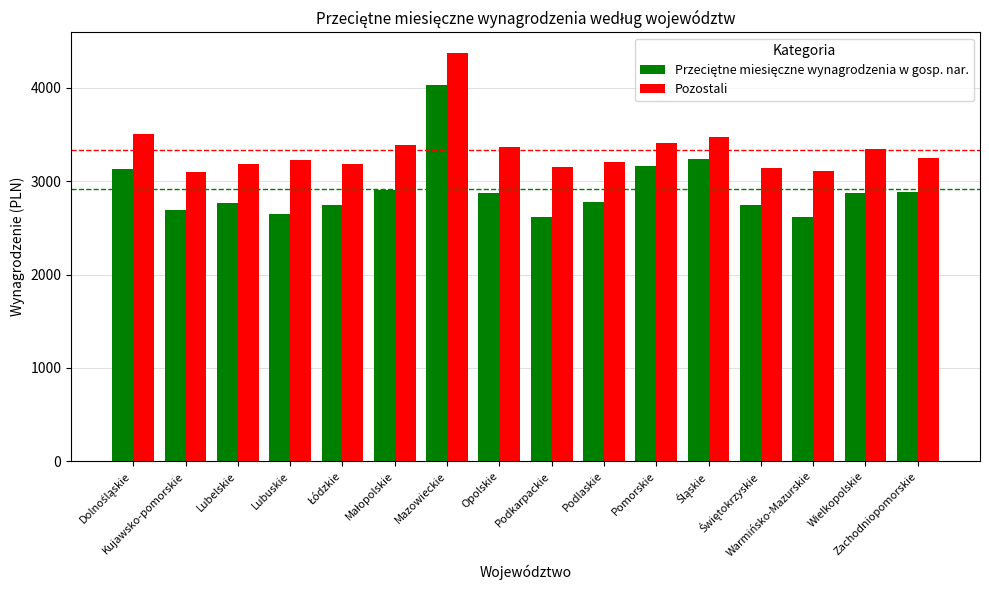

What is the smallest value displayed?

2614.1